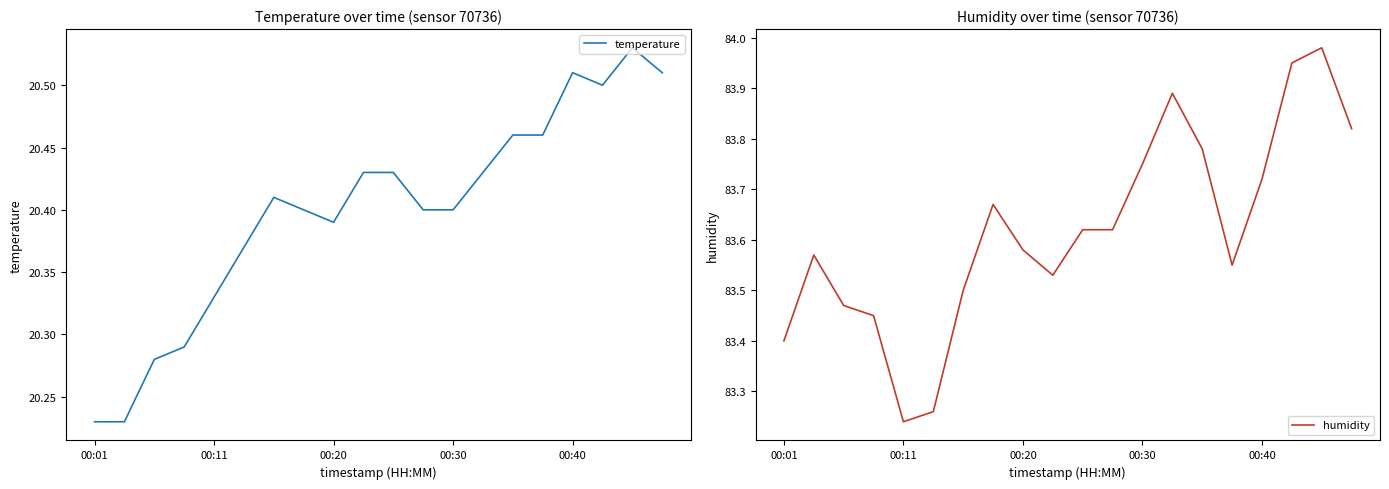

At which label is humidity closest to 83?

00:11